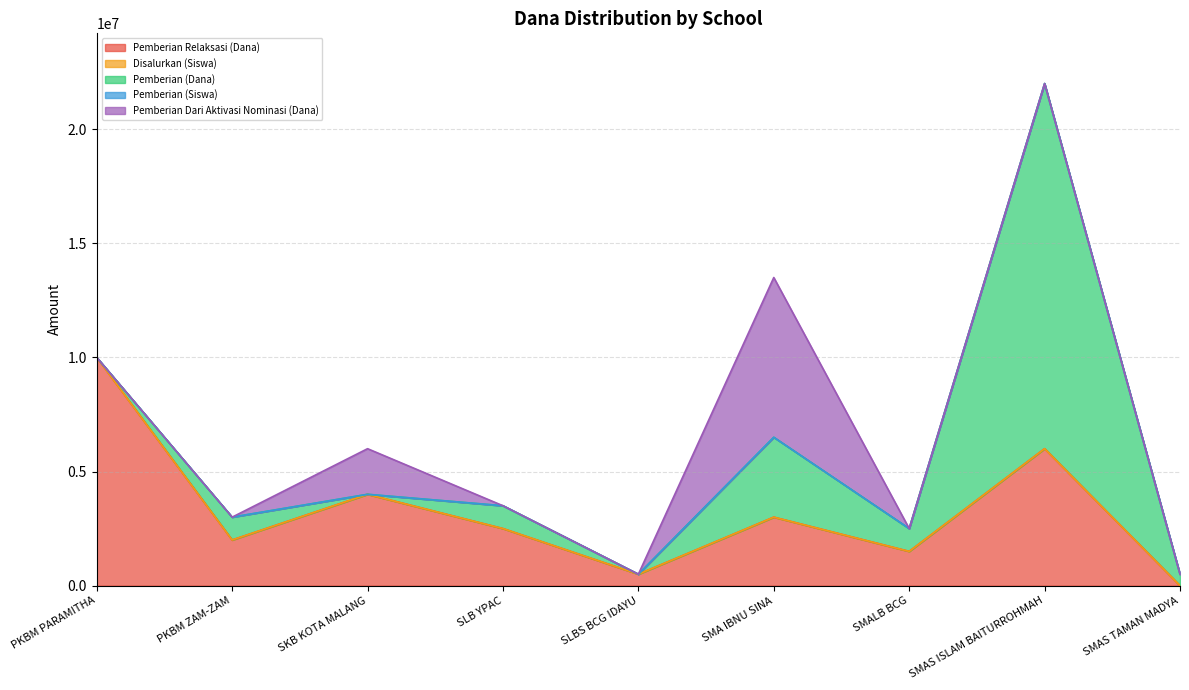

At how many categories does at least one series exceed 10662014?

1